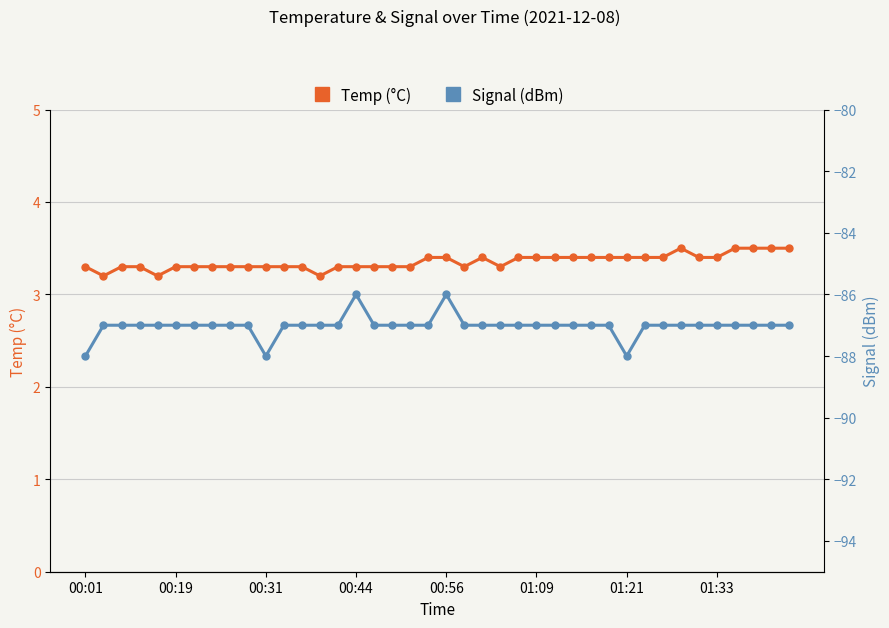

Which series has the largest total across all categories?

Temp (°C)